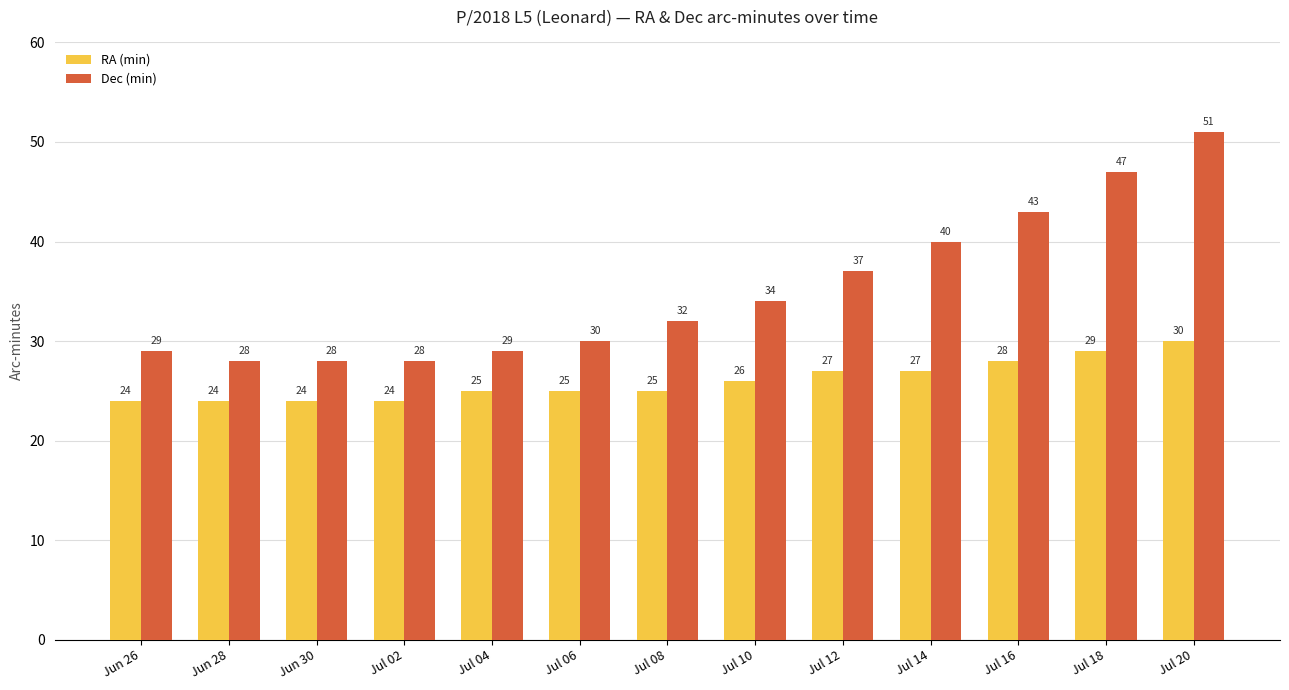

At which label is Dec (min) closest to 39?

Jul 14